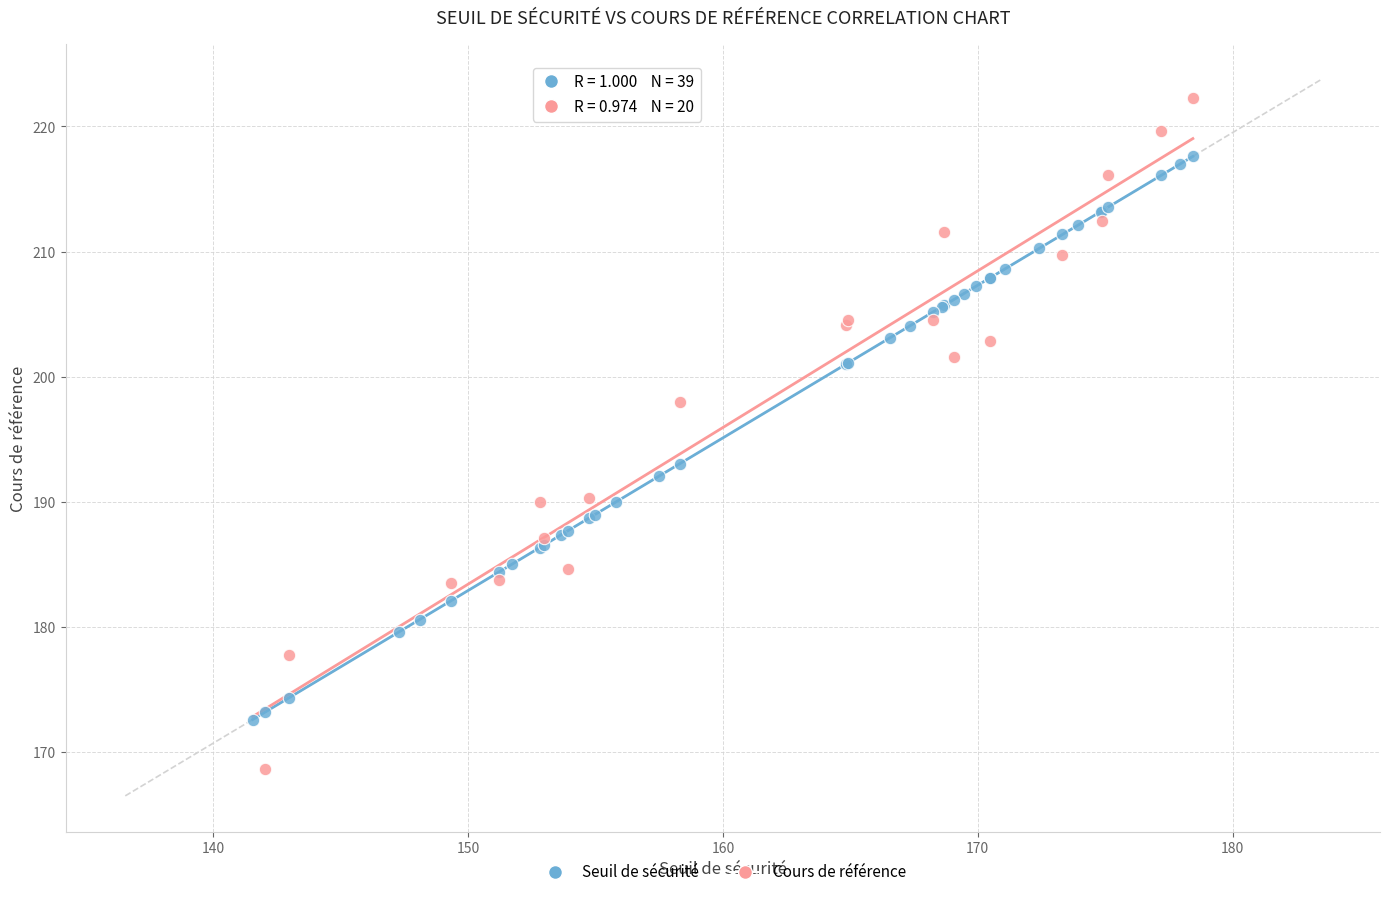

Which series contains the highest Y value?

Cours de référence